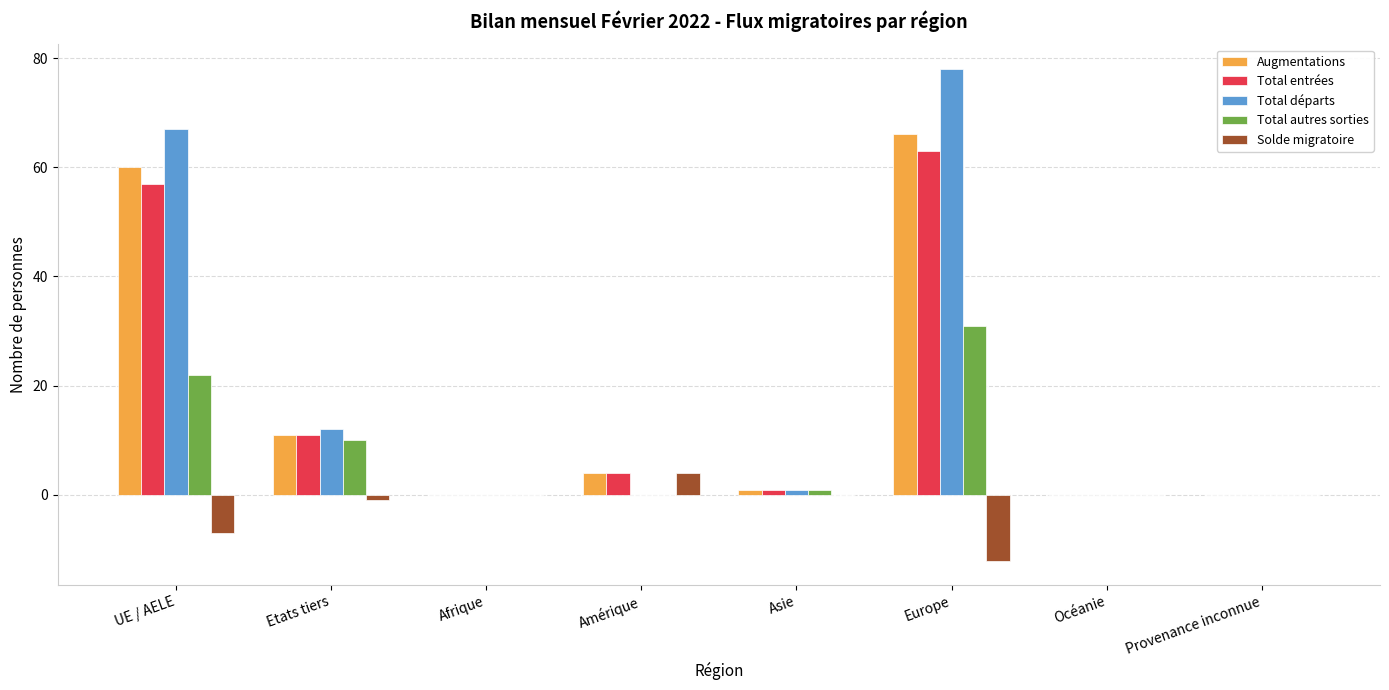

At which label is Total départs closest to 39?

Etats tiers